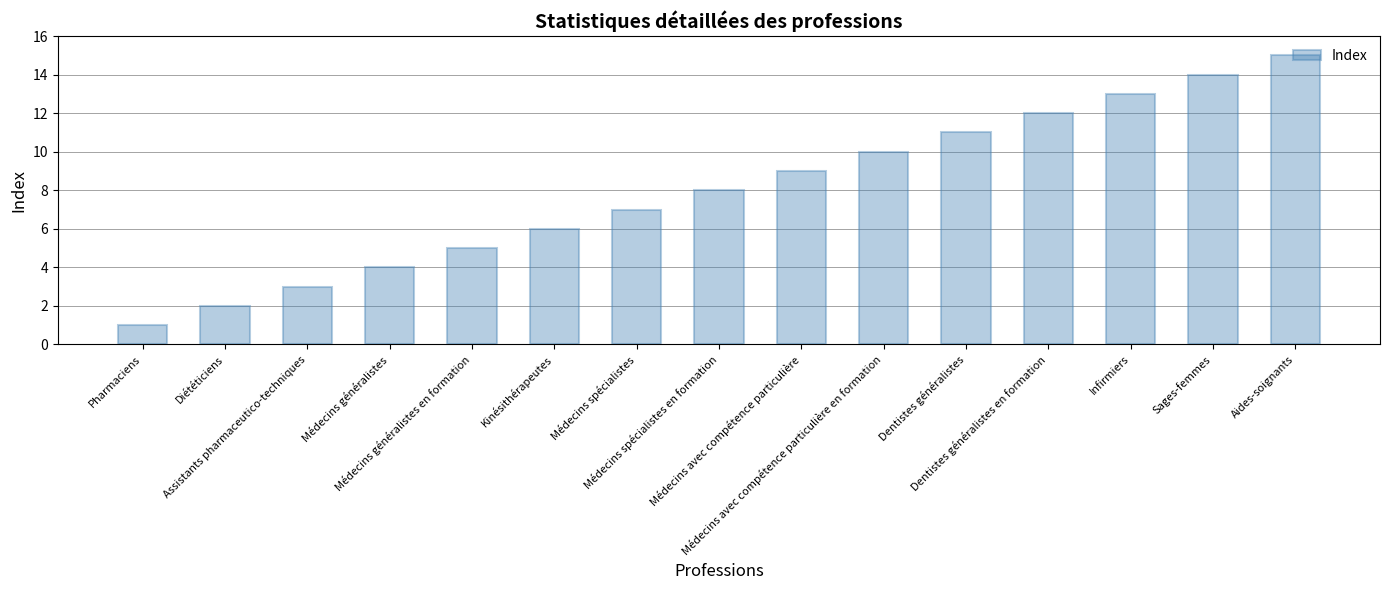

Reading left to right, extract all data points from this chart.

Pharmaciens=1	Diététiciens=2	Assistants pharmaceutico-techniques=3	Médecins généralistes=4	Médecins généralistes en formation=5	Kinésithérapeutes=6	Médecins spécialistes=7	Médecins spécialistes en formation=8	Médecins avec compétence particulière=9	Médecins avec compétence particulière en formation=10	Dentistes généralistes=11	Dentistes généralistes en formation=12	Infirmiers=13	Sages-femmes=14	Aides-soignants=15